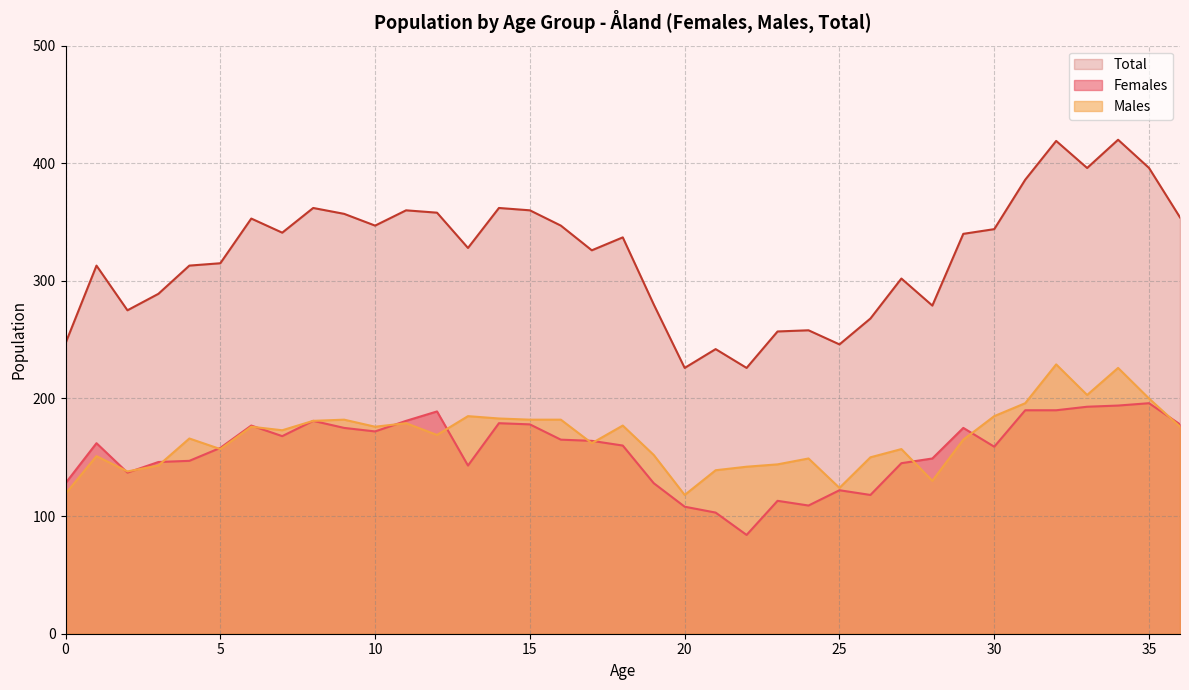

At which category is the sum across all series the highest?

34